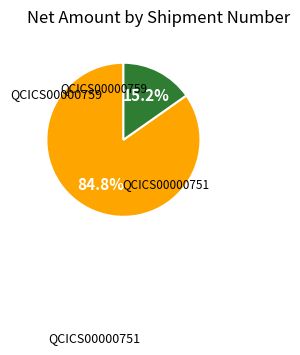

Is there a majority slice in this chart?

Yes